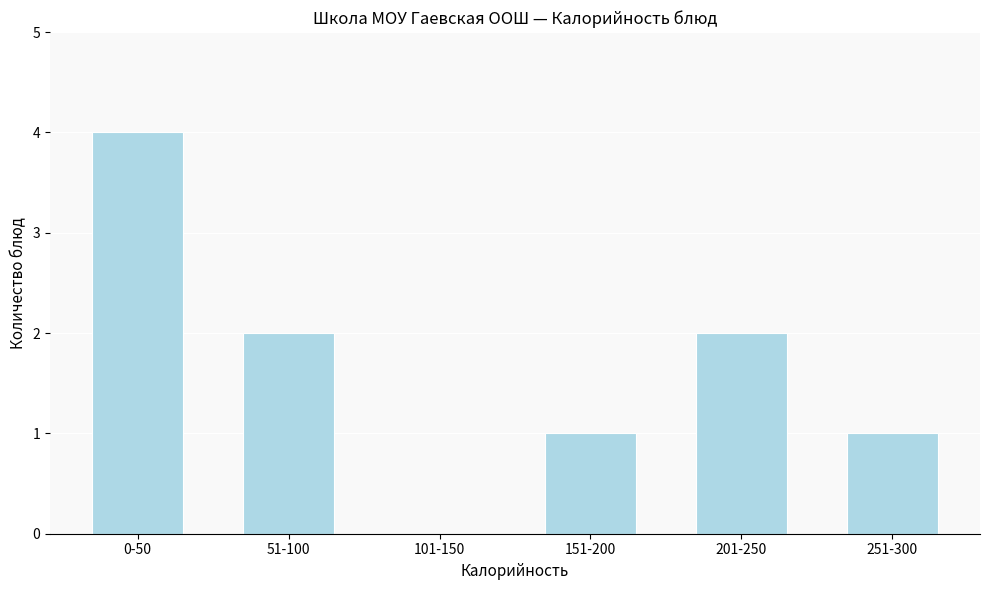

Reading left to right, extract all data points from this chart.

0-50=4	51-100=2	101-150=0	151-200=1	201-250=2	251-300=1